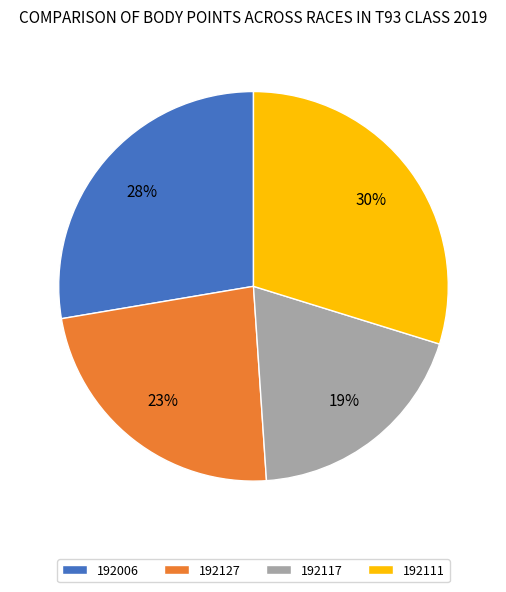

To the nearest percent, what portion does 192006 represent?

28%